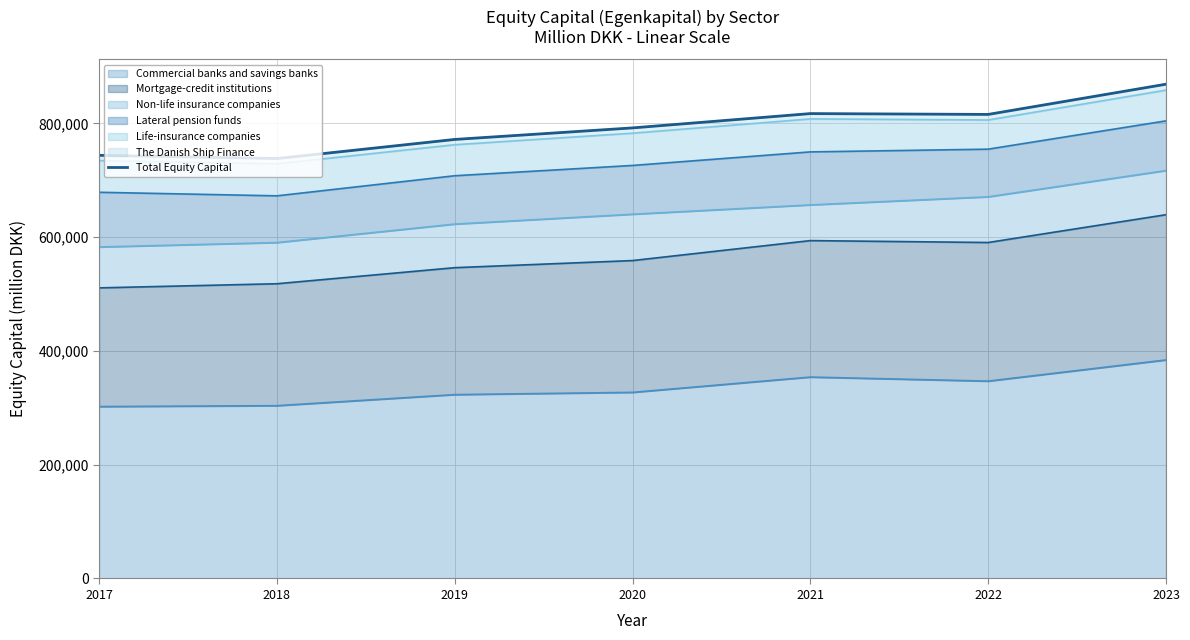

What is the smallest value displayed?

738169